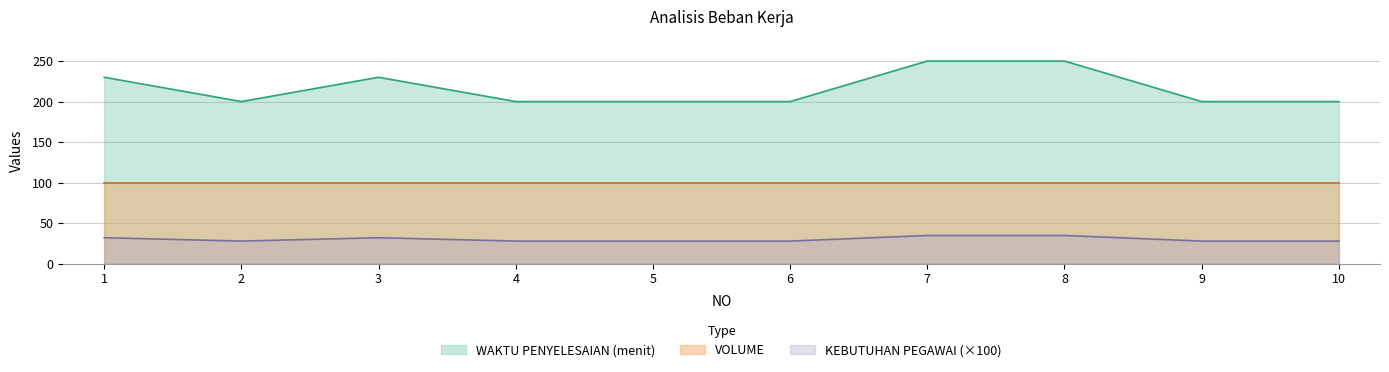

True or false: KEBUTUHAN PEGAWAI has more than 0 points higher than both neighbors.

True